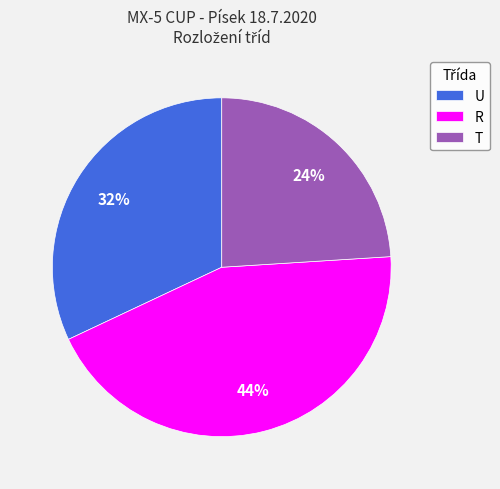

Count the number of slices in the pie.

3